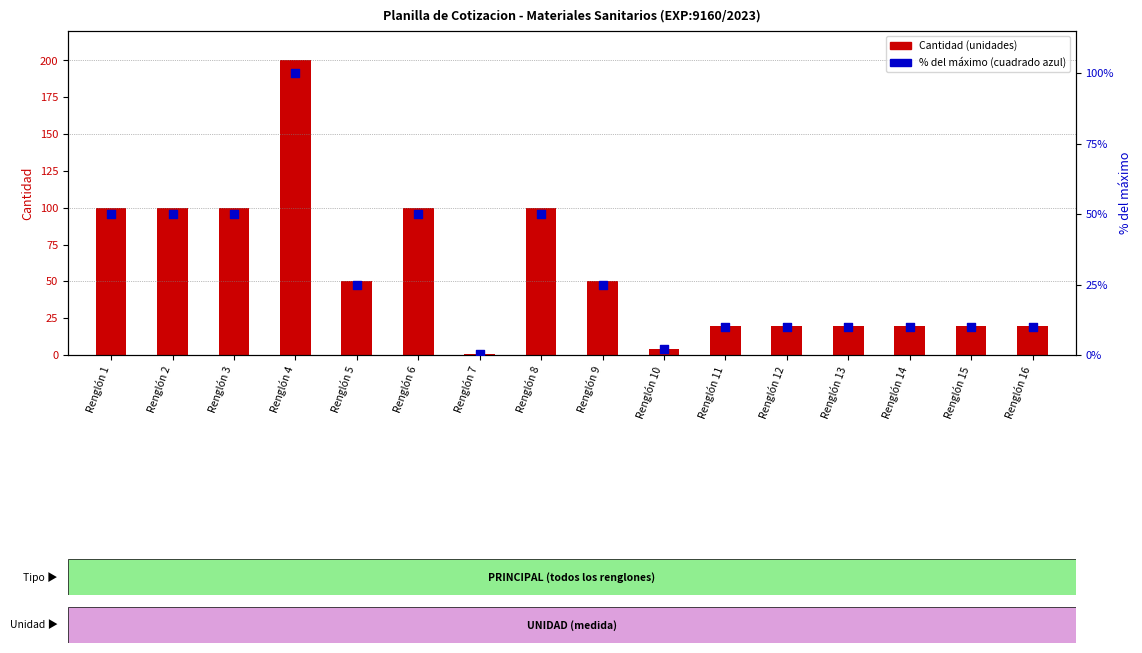

At how many categories does at least one series exceed 76?

6